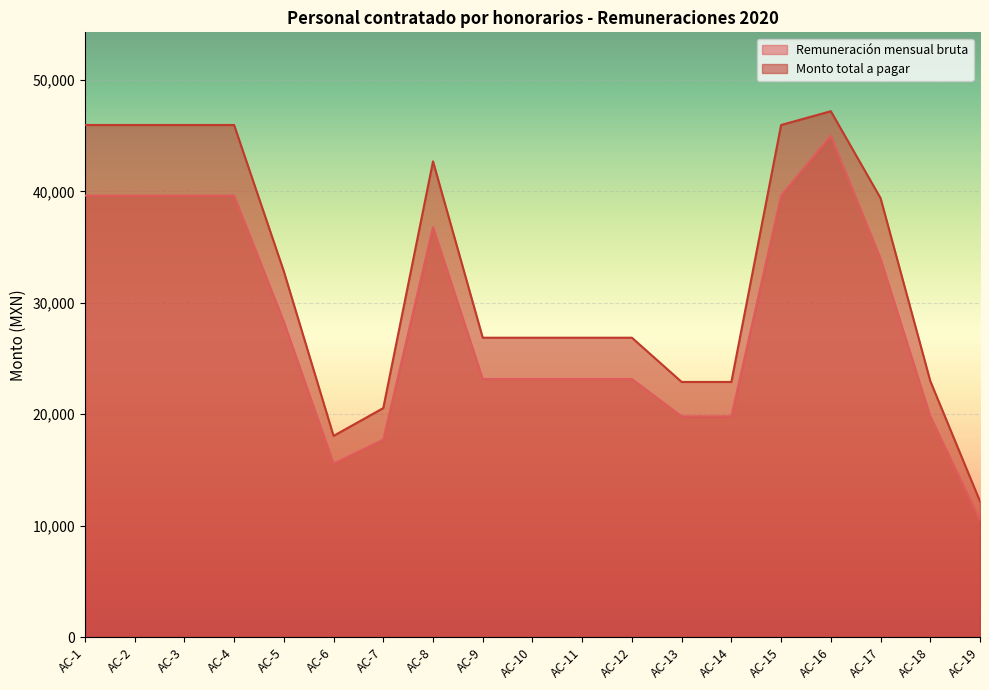

Is it true that Monto total a pagar equals 43605.5 at AC-9?

False